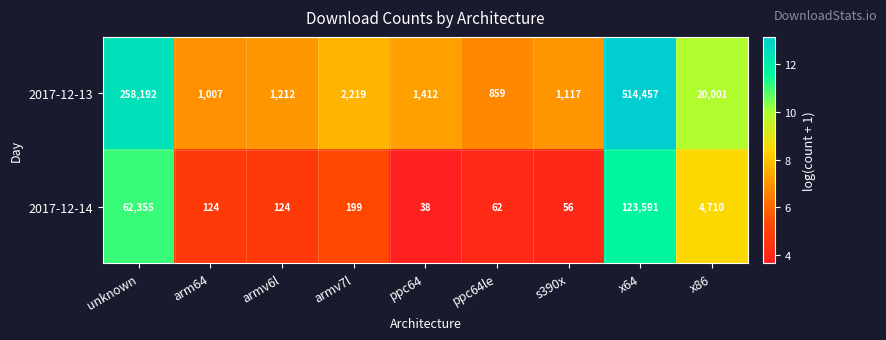

Between unknown and armv6l, which series saw the biggest shift?

2017-12-13